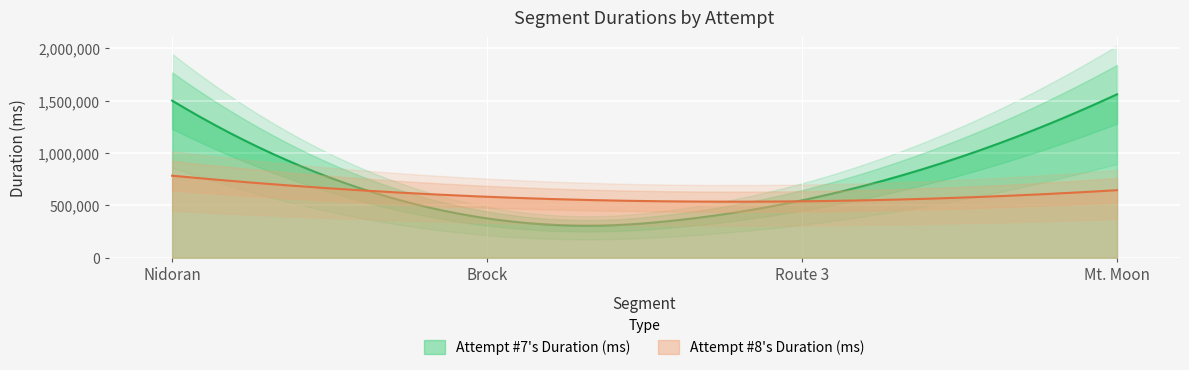

What is the sum of all Attempt #8's Duration (ms) values?

2547307